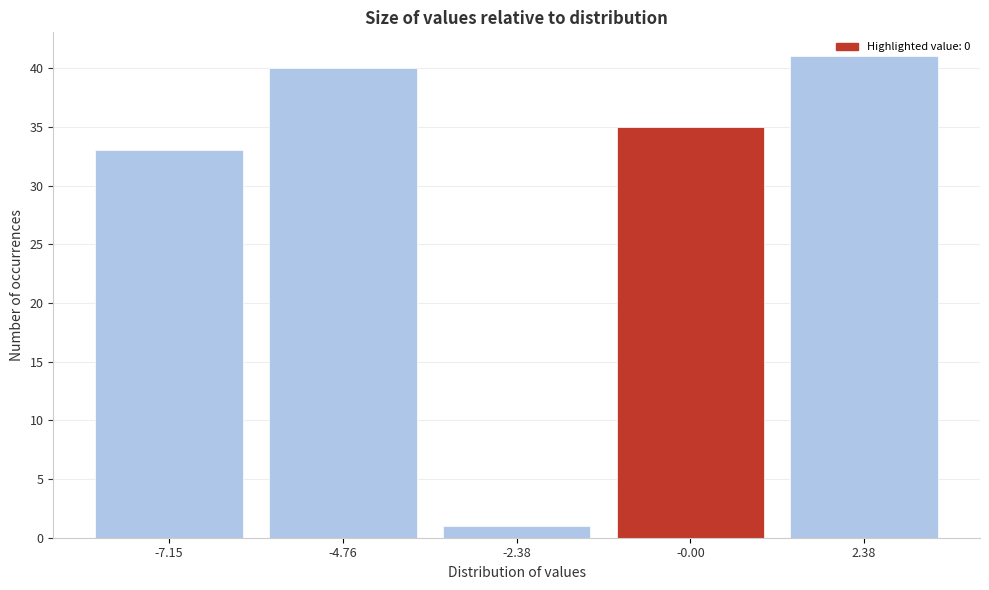

Which range on the x-axis has the tallest bar?

1.0 to 3.5